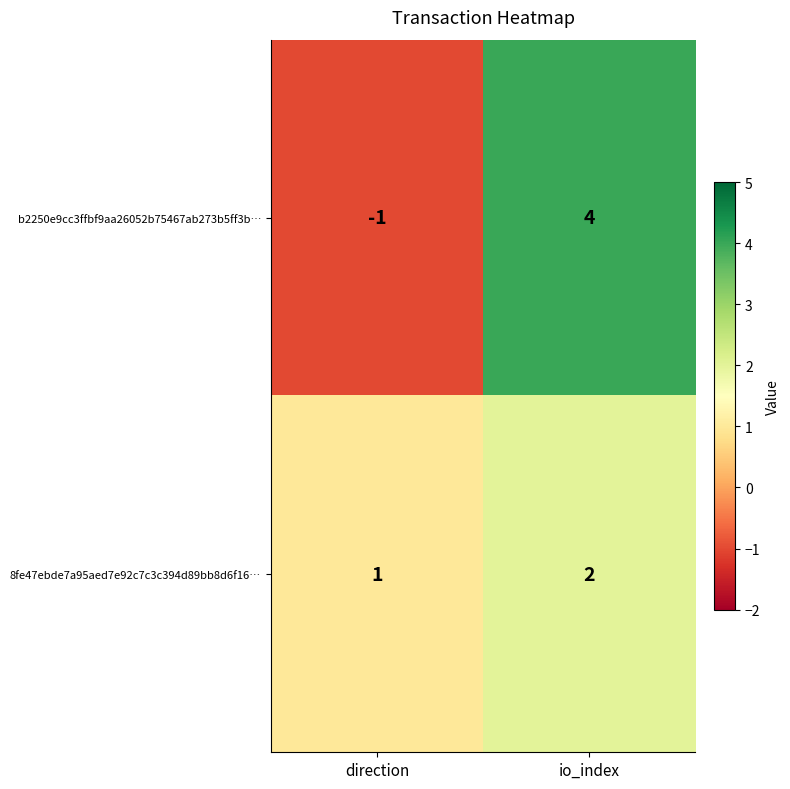

List the series in order of their peak value, highest first.

b2250e9cc3ffbf9aa26052b75467ab273b5ff3b…, 8fe47ebde7a95aed7e92c7c3c394d89bb8d6f16…